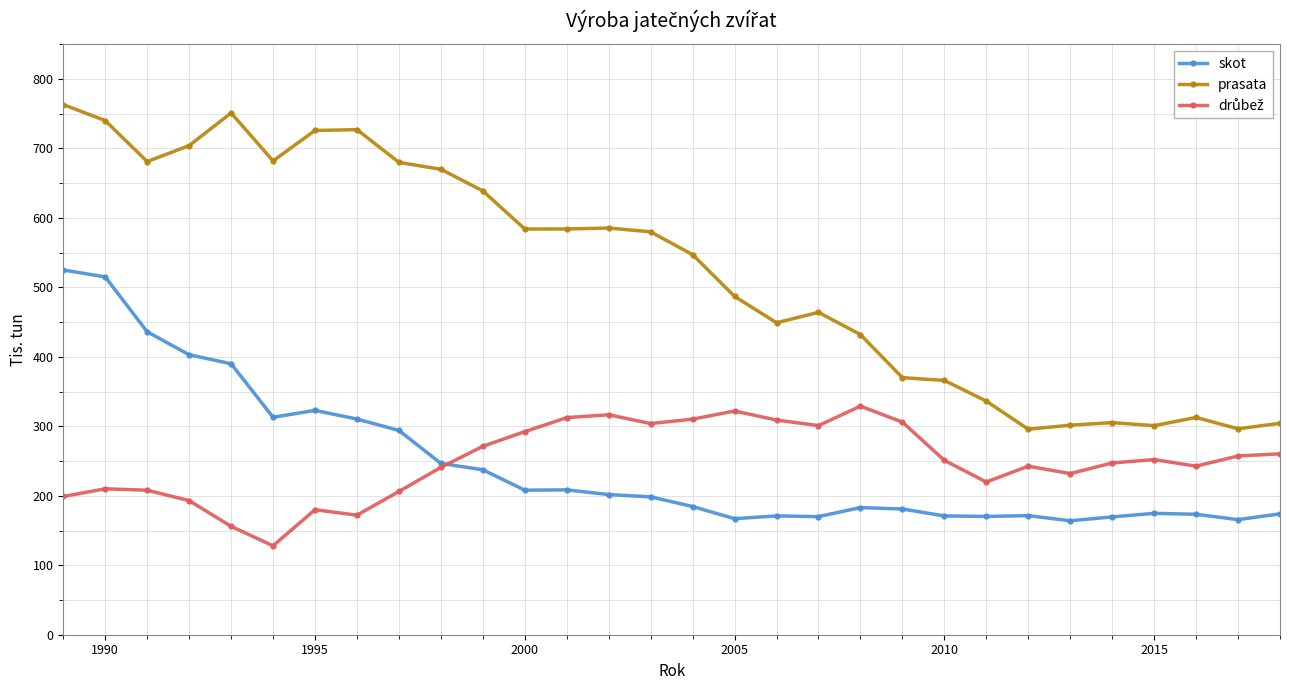

What is the lowest value of the prasata series?

295.8